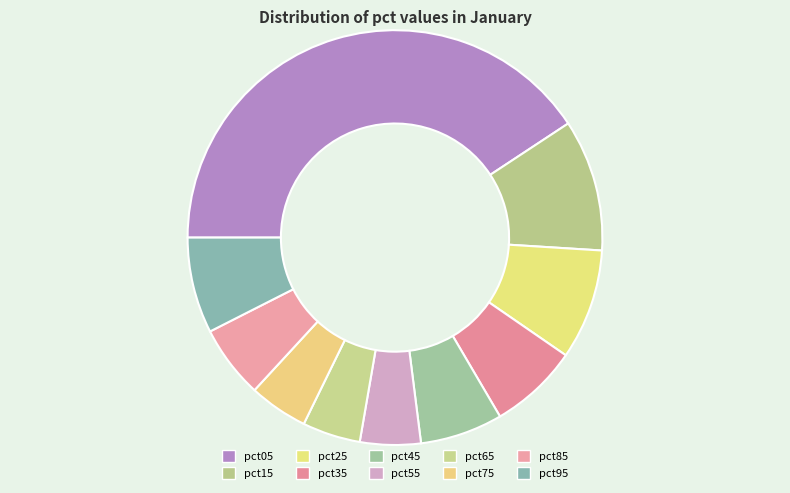

How many slices are in this pie chart?

10